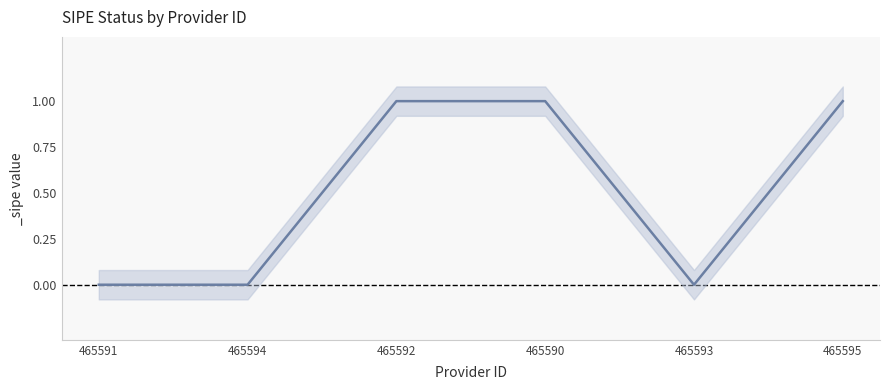

Count the number of categories in the chart.

6